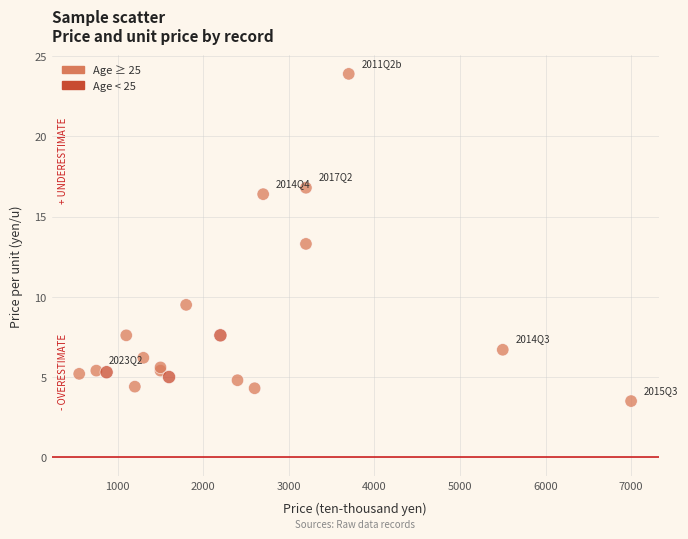

What Y value in the scatter plot is closest to 13?

13.3